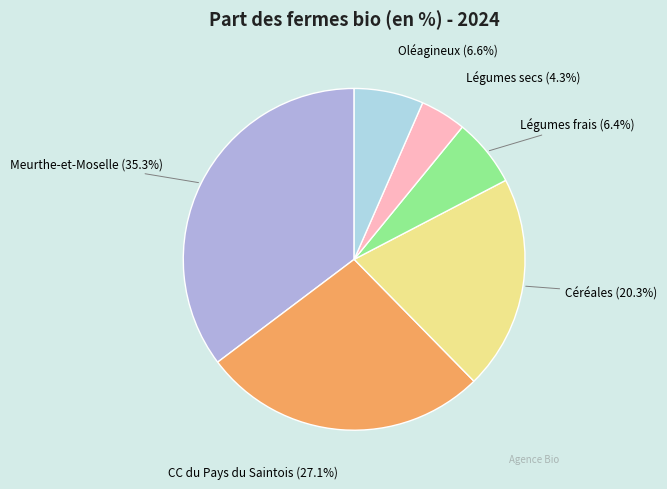

Is there a majority slice in this chart?

No